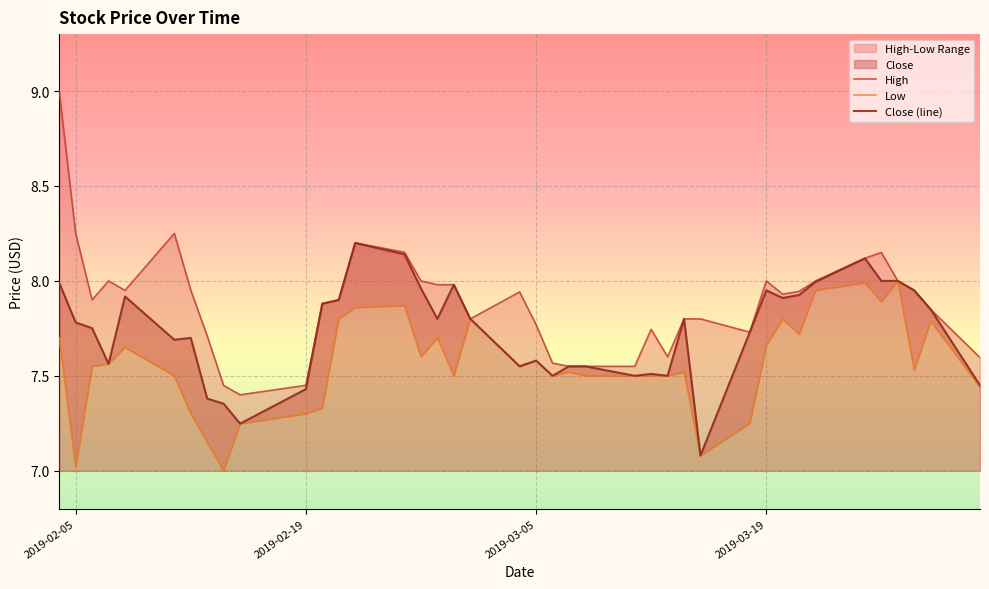

The value of Close (line) at 2019-02-05 is 3.8. True or false?

False